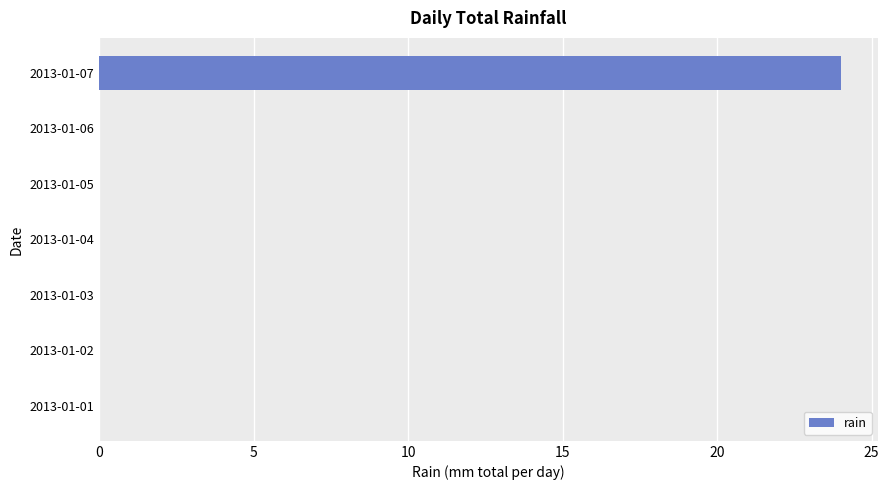

What is the change in value from 2013-01-01 to 2013-01-07?

+24